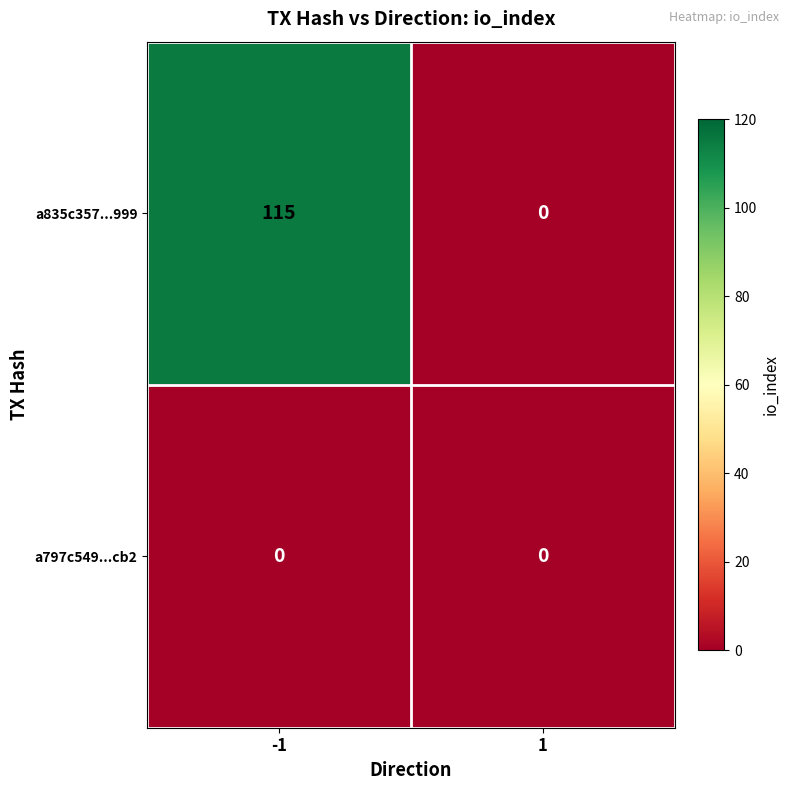

At how many categories does at least one series exceed 81?

1